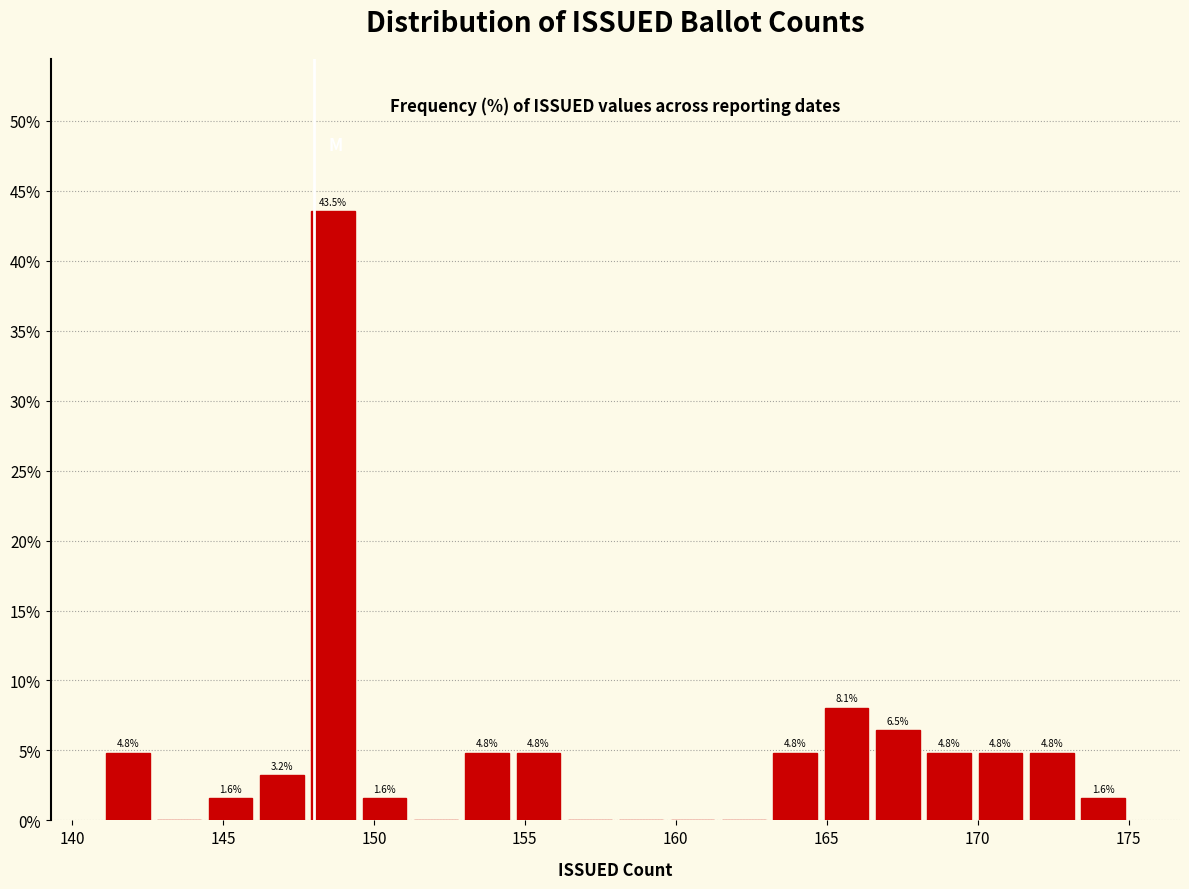

Read against the x-axis, roughly where is the centre of the tallest bar?

148.5